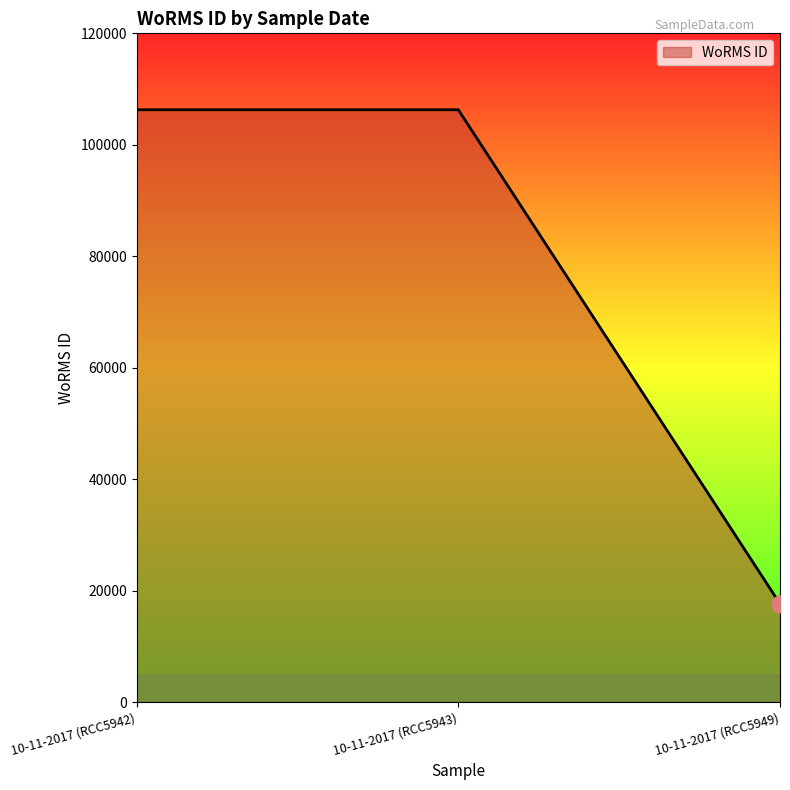

What is the difference between the values at 10-11-2017 (RCC5949) and 10-11-2017 (RCC5943)?

88646